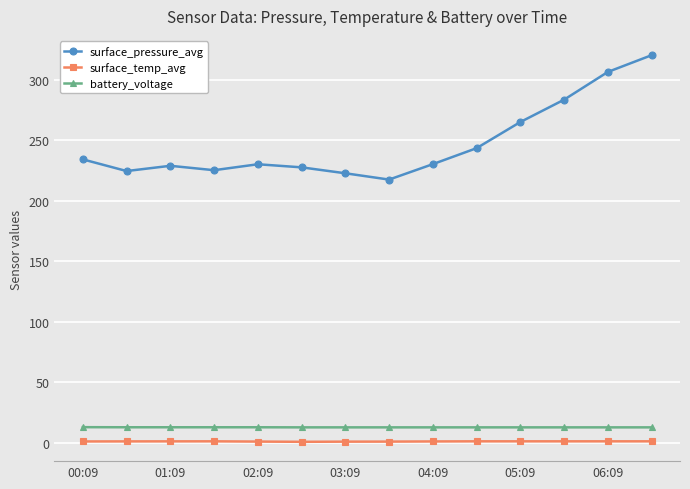

Which series has the widest spread of values?

surface_pressure_avg